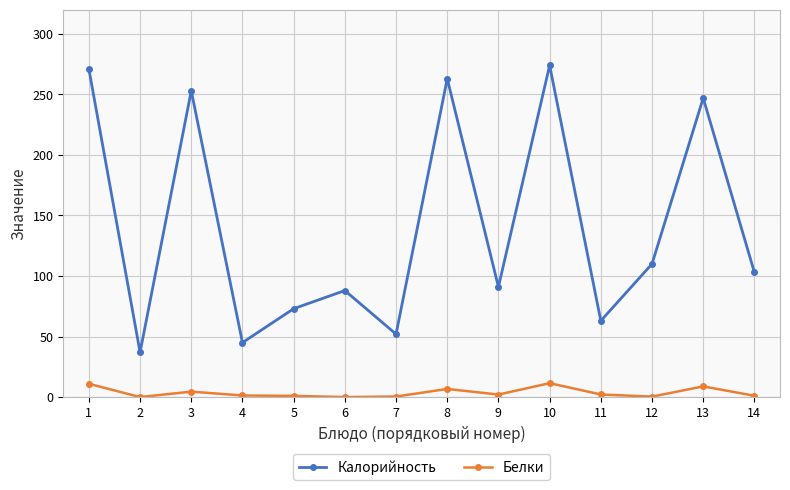

List the series in order of their overall mean, highest first.

Калорийность, Белки